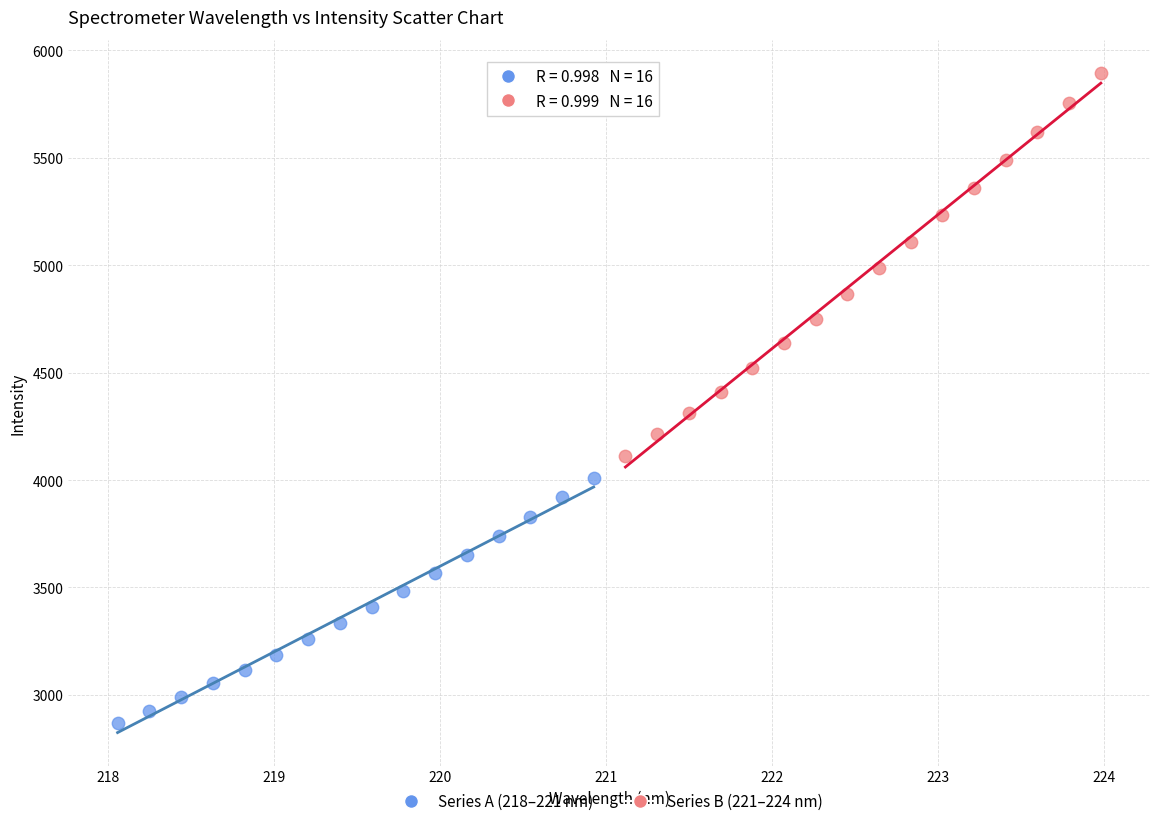

Which series contains the highest Y value?

Series B (221–224 nm)